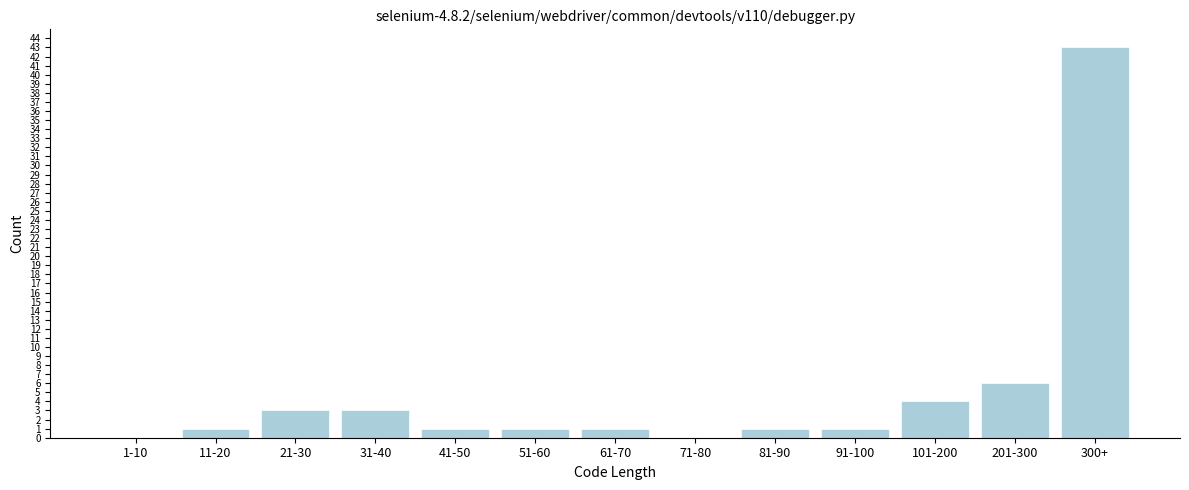

Reading left to right, what are all the values shown in this chart?

1-10=0	11-20=1	21-30=3	31-40=3	41-50=1	51-60=1	61-70=1	71-80=0	81-90=1	91-100=1	101-200=4	201-300=6	300+=43